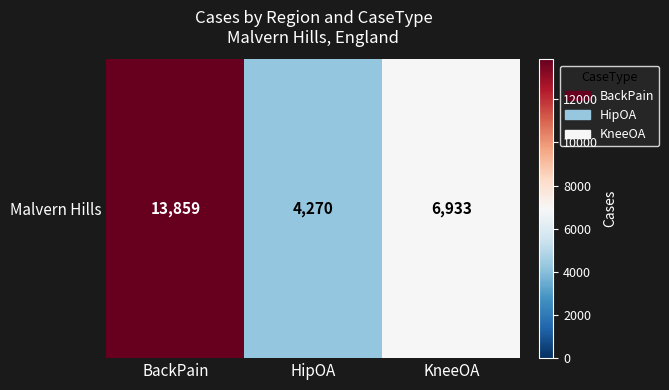

What is the difference between the values at KneeOA and HipOA?

2663